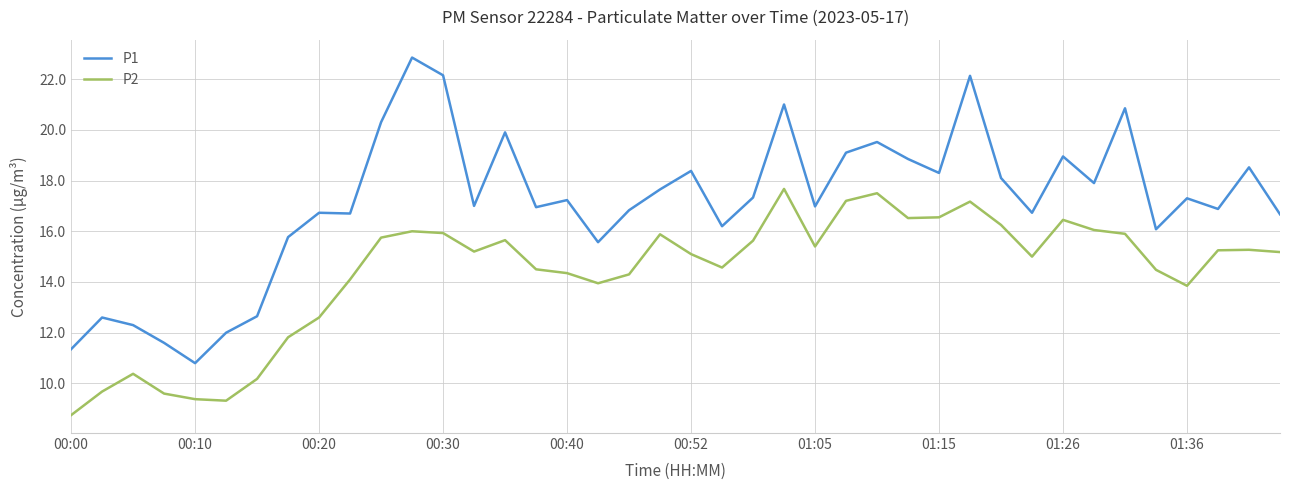

Which series has the largest range (max minus min)?

P1